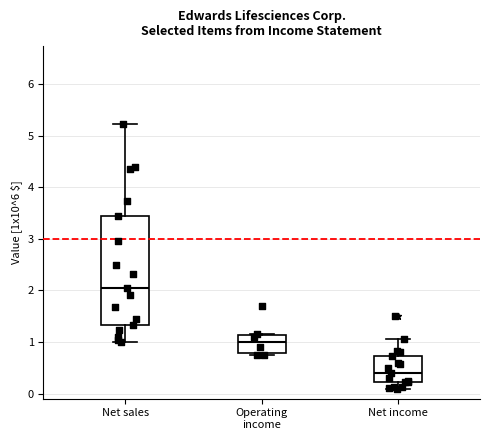

Comparing the boxes themselves (not the whiskers), which one is the tallest?

Net sales